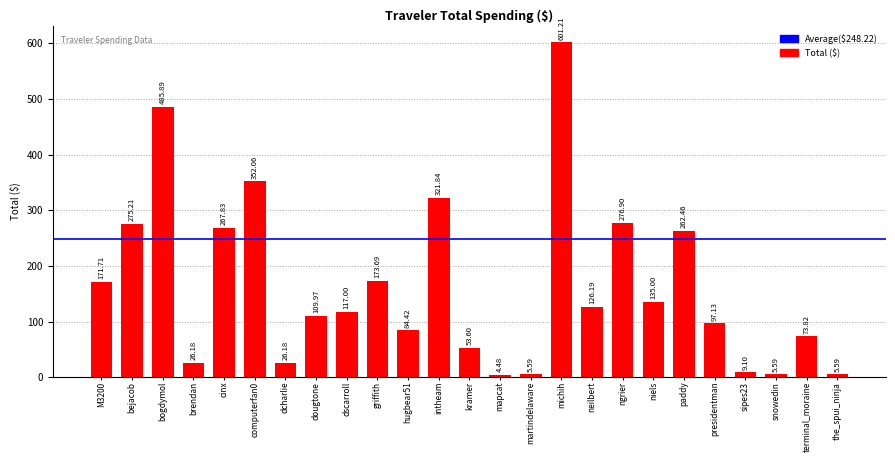

At which label is the value closest to 302?

intheam